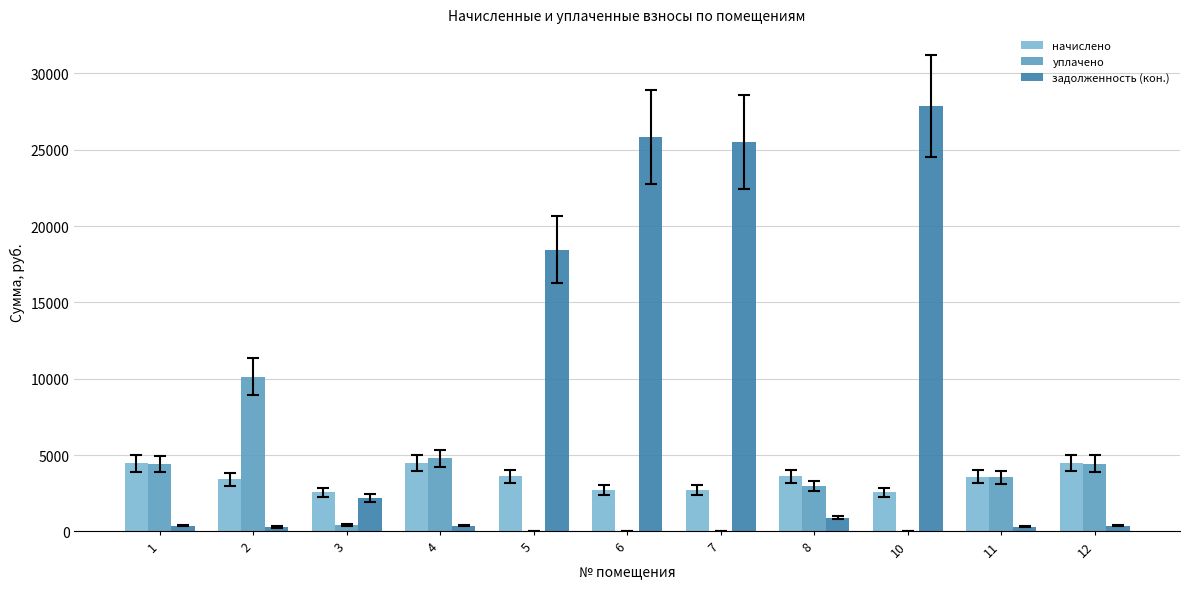

The value of уплачено at 12 is 5984.6. True or false?

False